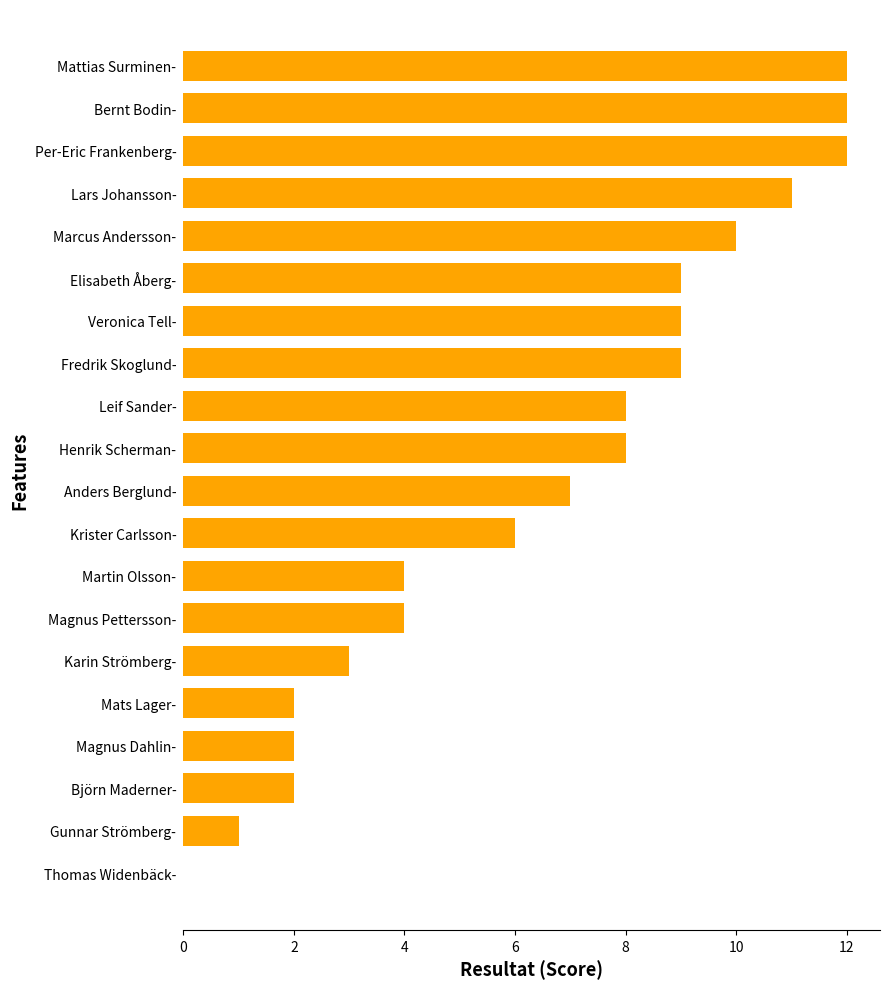

True or false: the data shows 12 at Mattias Surminen-.

True